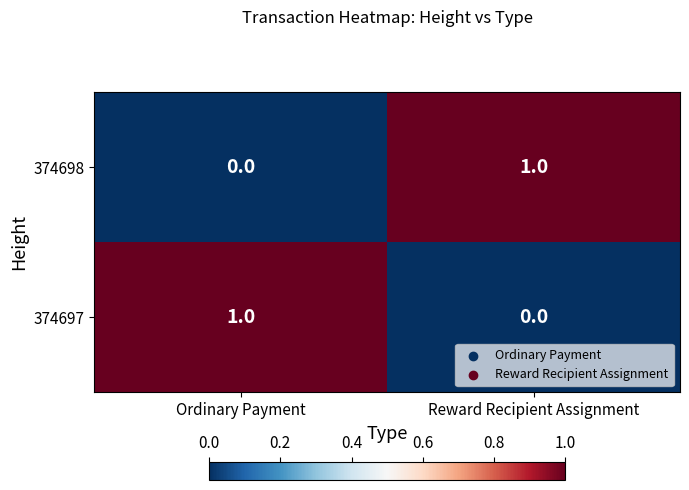

At which label does 374697 reach its minimum?

Reward Recipient Assignment